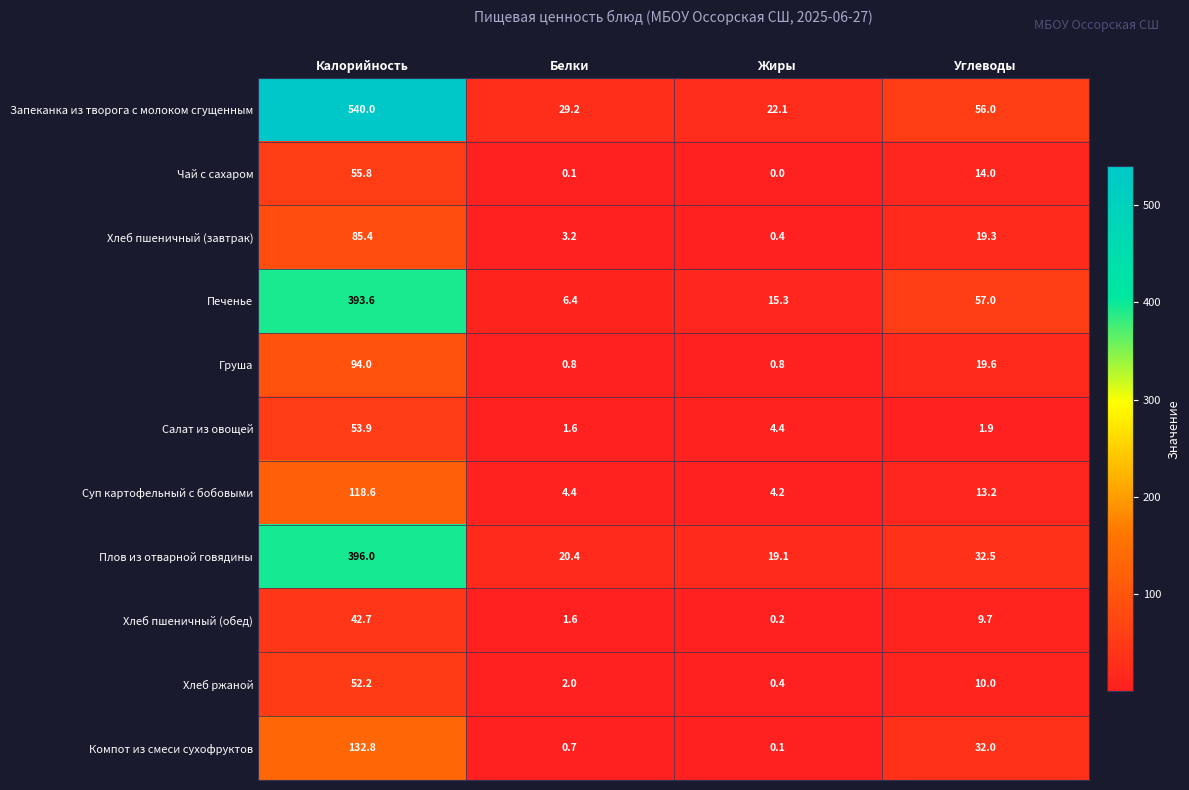

What is the average value of the Груша series?

28.8